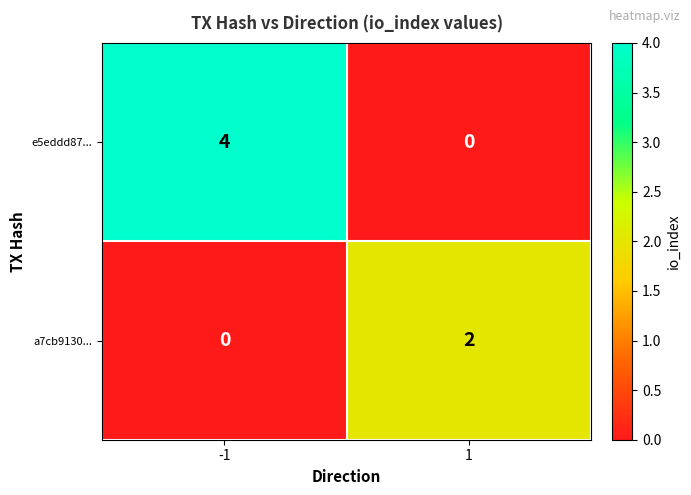

Between -1 and 1, which series saw the biggest shift?

e5eddd87...